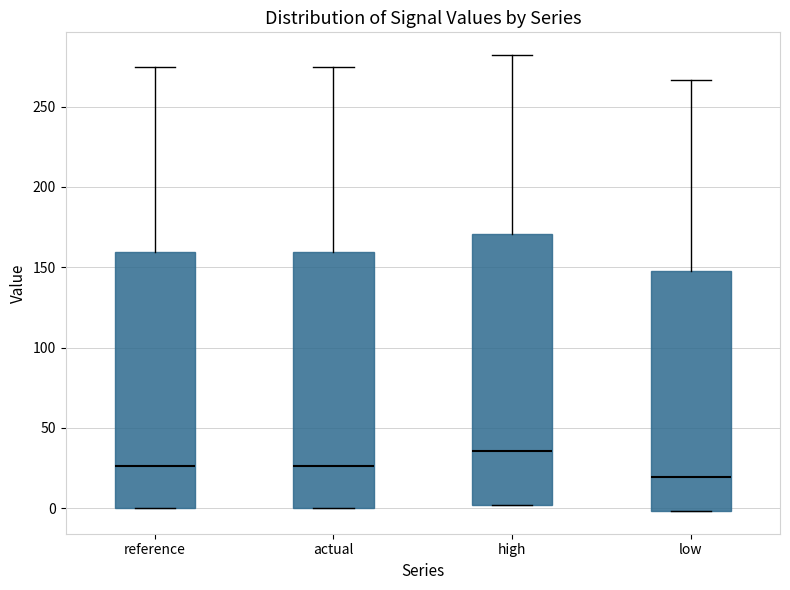

Reading left to right, read every box against the y-axis: the position of its median line, the range the box covers, and the ends of its whiskers. The values are not printed on the chart, so give them approximately, as read against the axis.

reference: median 25, box 0 to 160, whiskers 0 to 275
actual: median 25, box 0 to 160, whiskers 0 to 275
high: median 35, box 0 to 170, whiskers 0 to 280
low: median 20, box 0 to 150, whiskers 0 to 265